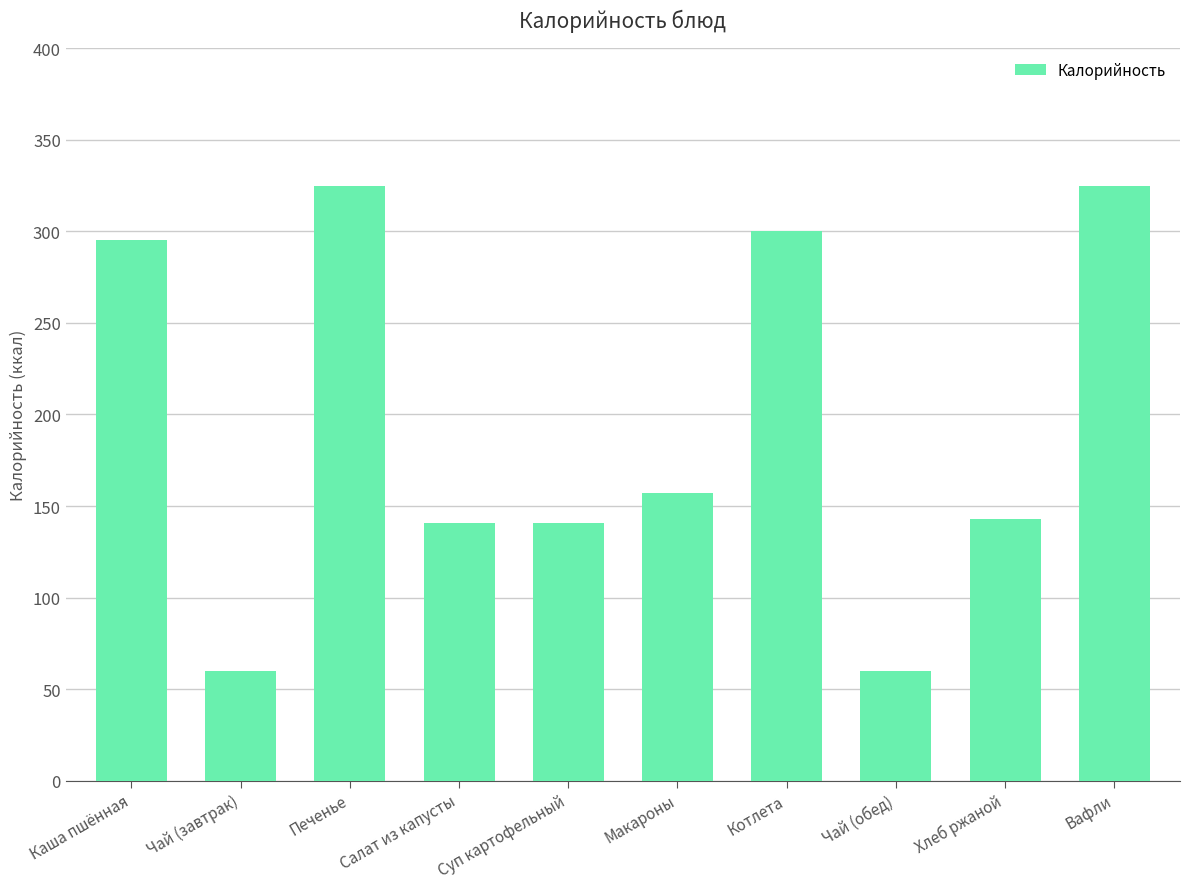

What is the ratio of the value at Хлеб ржаной to the value at Суп картофельный?

1.0